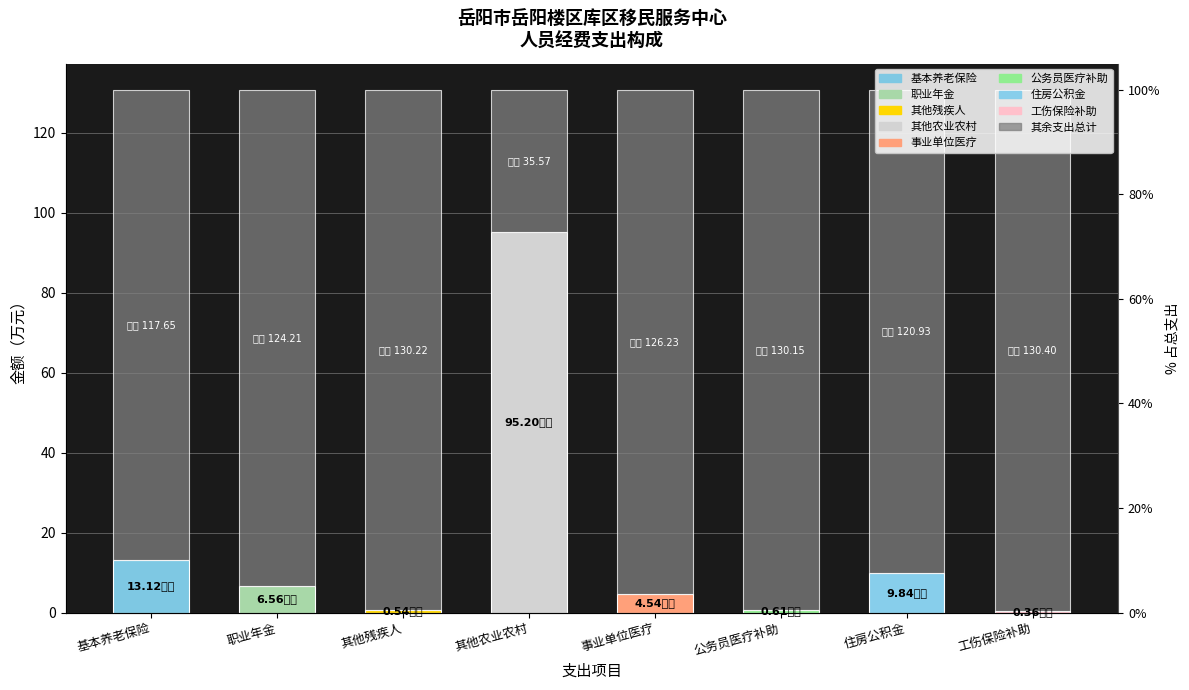

Which has a higher value, 工伤保险补助 or 事业单位医疗?

事业单位医疗